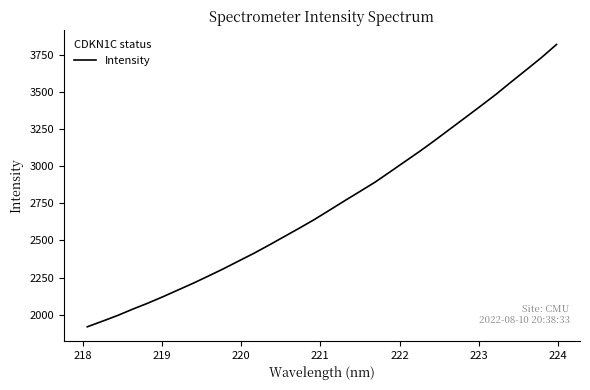

True or false: there are more than 0 points higher than both neighbors.

False